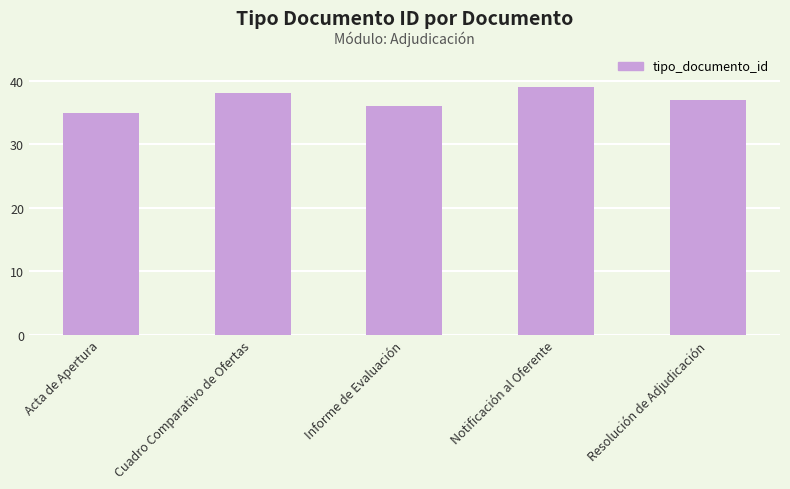

Reading left to right, what are all the values shown in this chart?

Acta de Apertura=35	Cuadro Comparativo de Ofertas=38	Informe de Evaluación=36	Notificación al Oferente=39	Resolución de Adjudicación=37